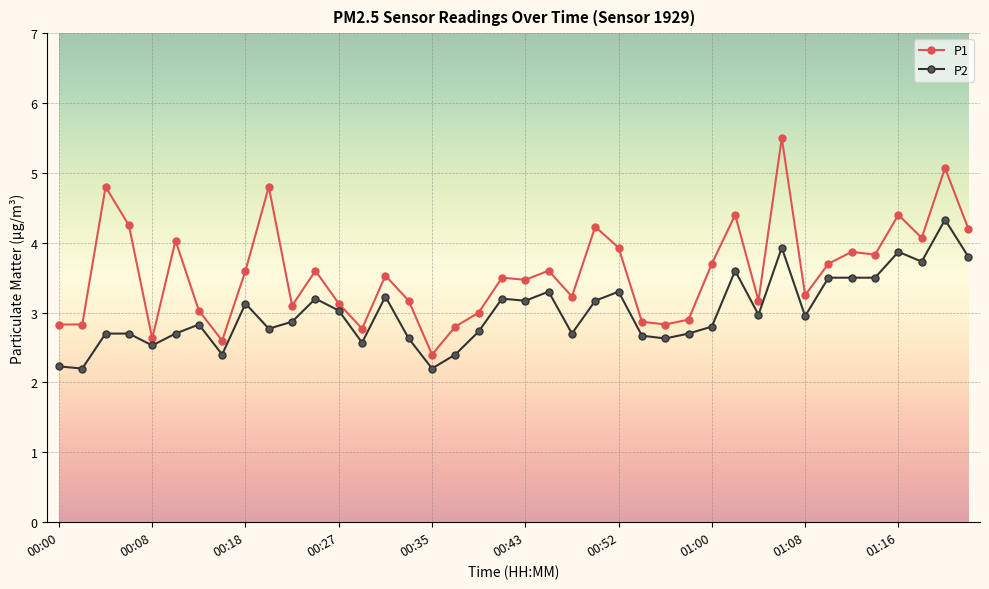

True or false: P2 has more than 2 points higher than both neighbors.

True